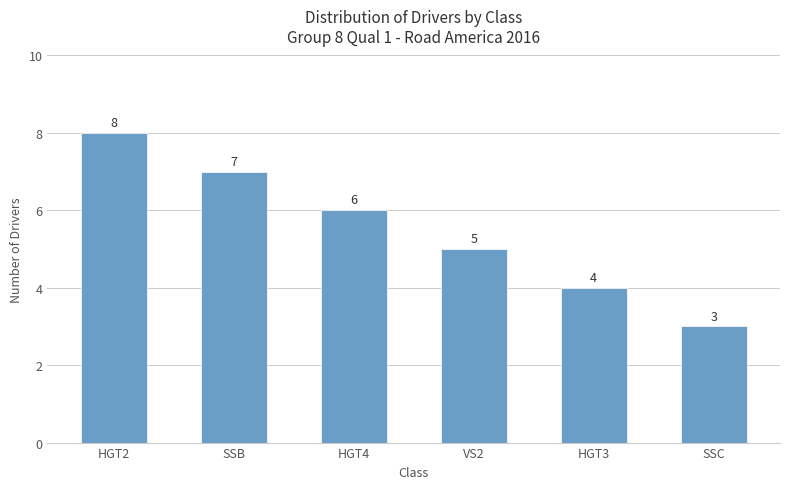

What is the smallest value displayed?

3